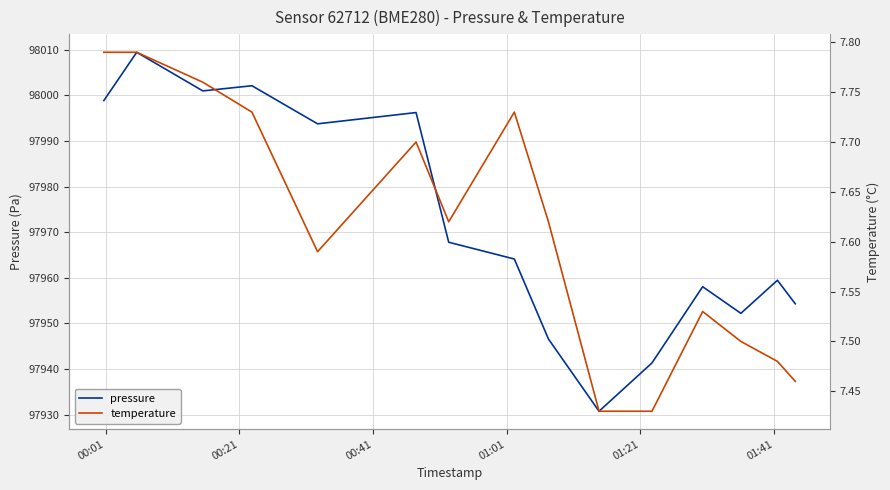

What are all the series names shown in the legend?

pressure, temperature